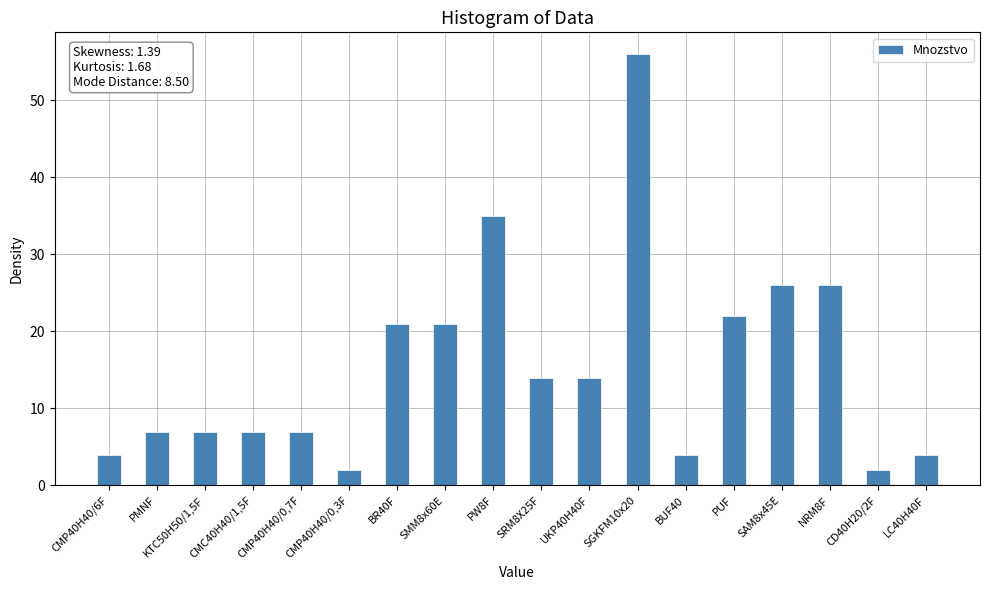

What is the minimum value shown in the chart?

2